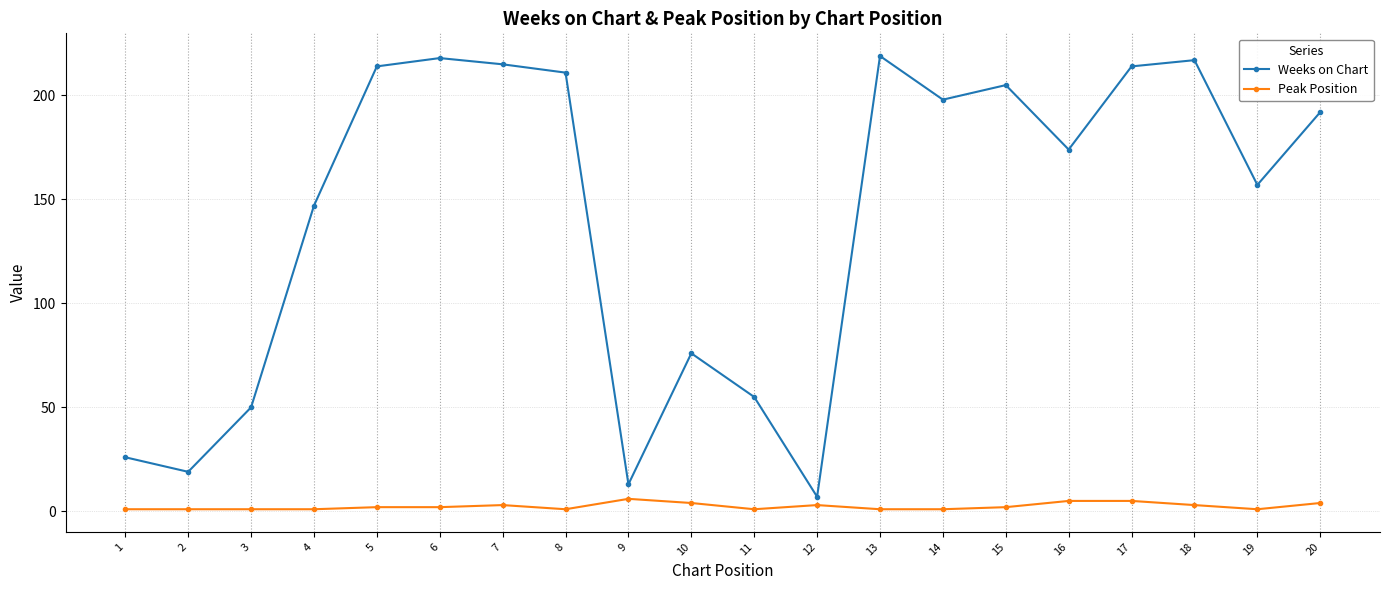

True or false: Weeks on Chart has more than 1 interior local peaks.

True